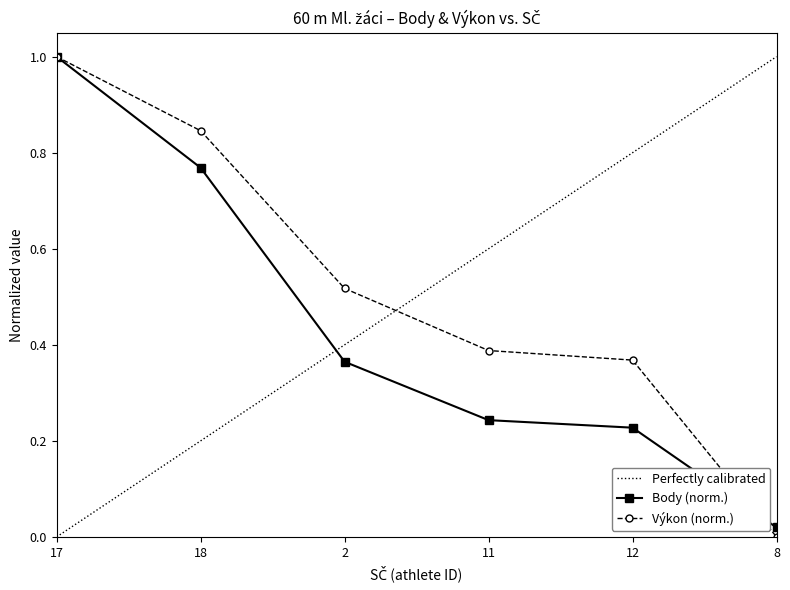

Rank the series by their average value, from highest to lowest.

Výkon, Body